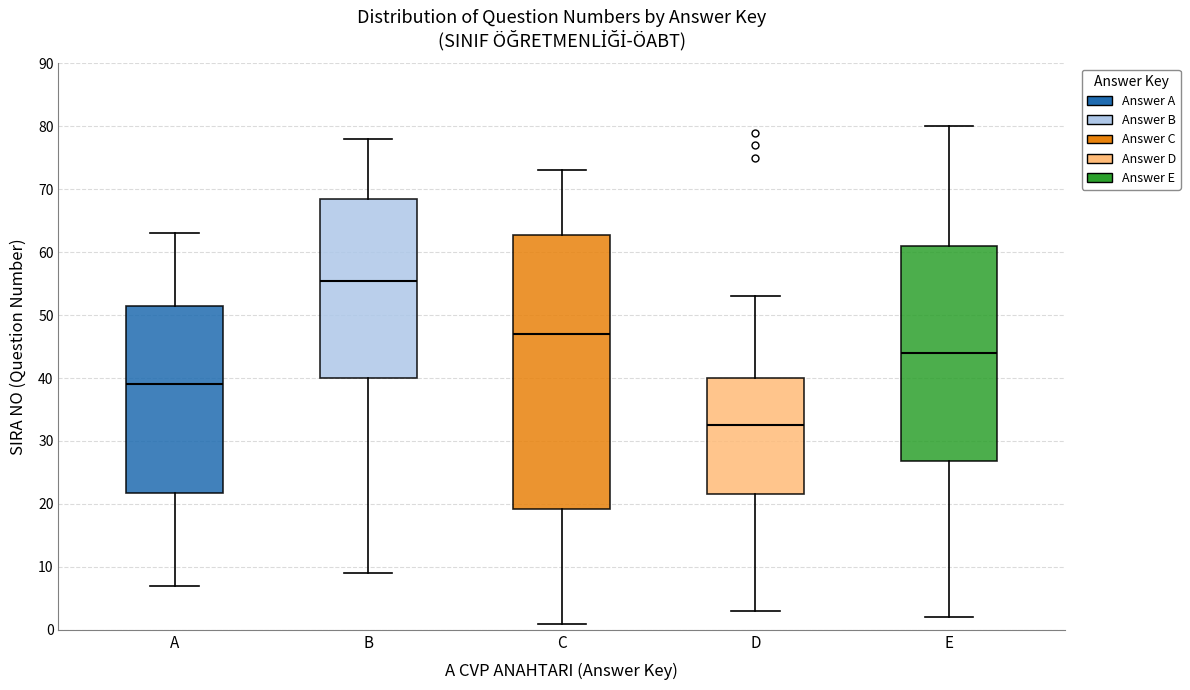

Reading left to right, read every box against the y-axis: the position of its median line, the range the box covers, and the ends of its whiskers. The values are not printed on the chart, so give them approximately, as read against the axis.

A: median 39, box 22 to 52, whiskers 7 to 63
B: median 56, box 40 to 69, whiskers 9 to 78
C: median 47, box 19 to 63, whiskers 1 to 73
D: median 33, box 22 to 40, whiskers 3 to 53
E: median 44, box 27 to 61, whiskers 2 to 80